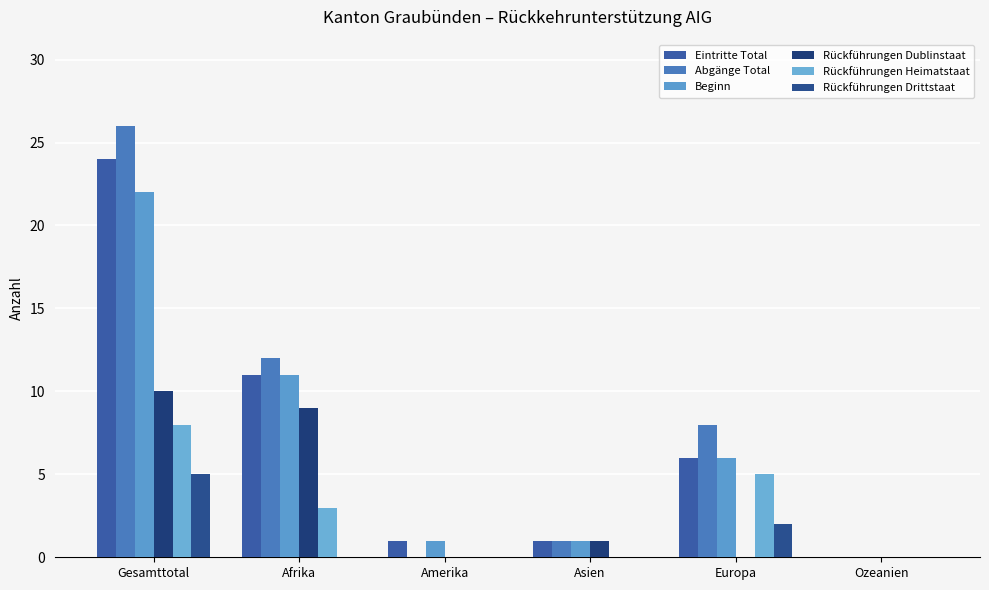

The value of Eintritte Total at Gesamttotal is 24. True or false?

True